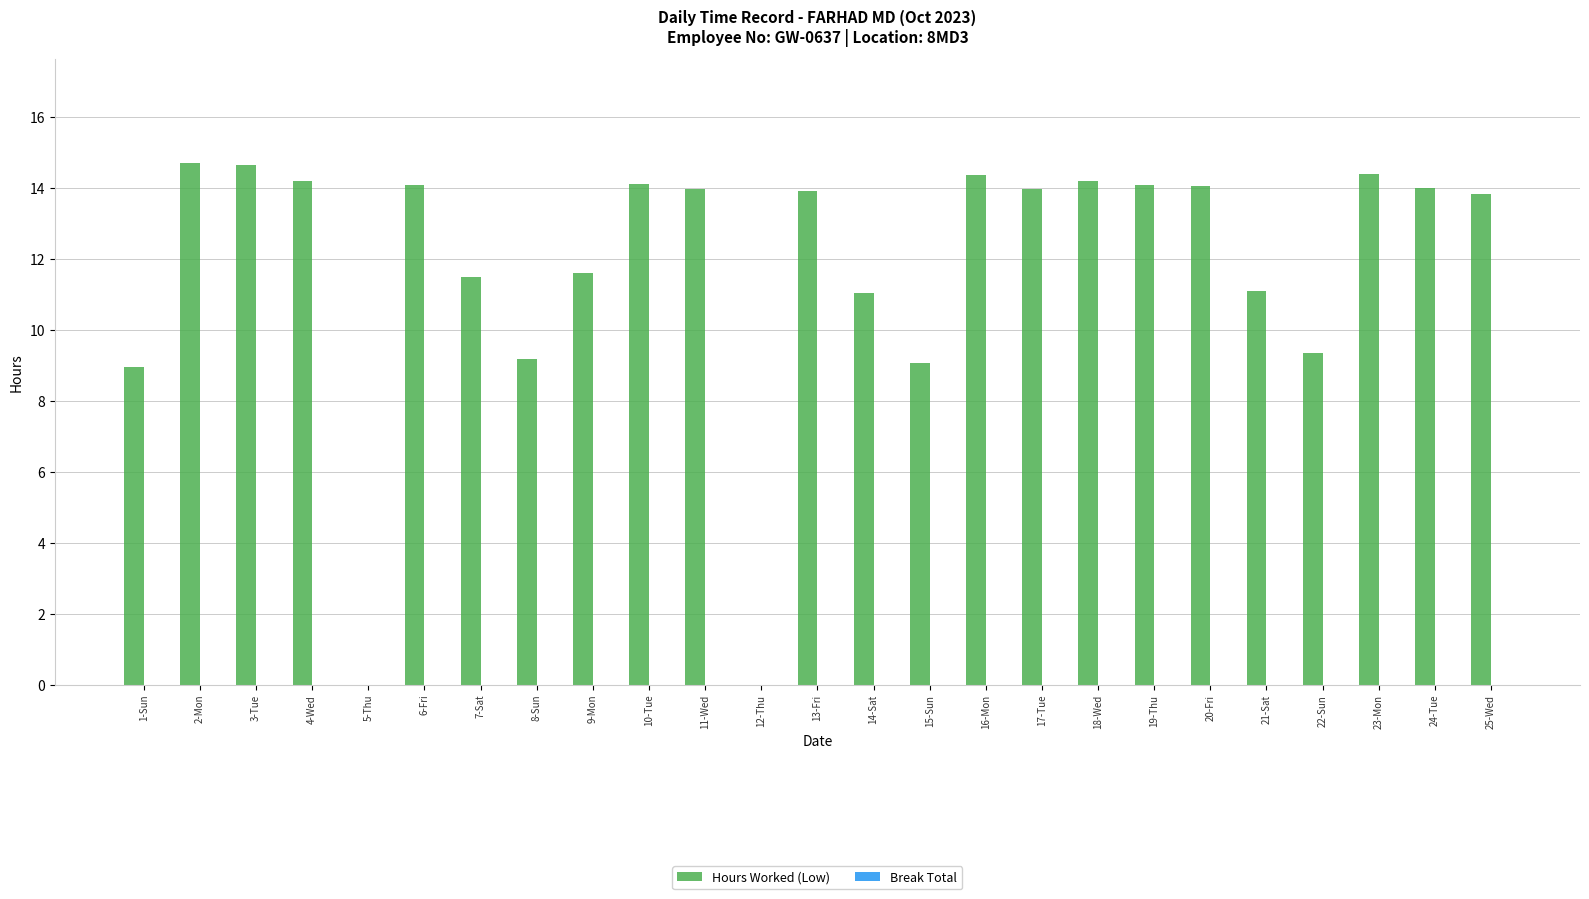

Is it true that the value at 3-Tue is 21.3?

False